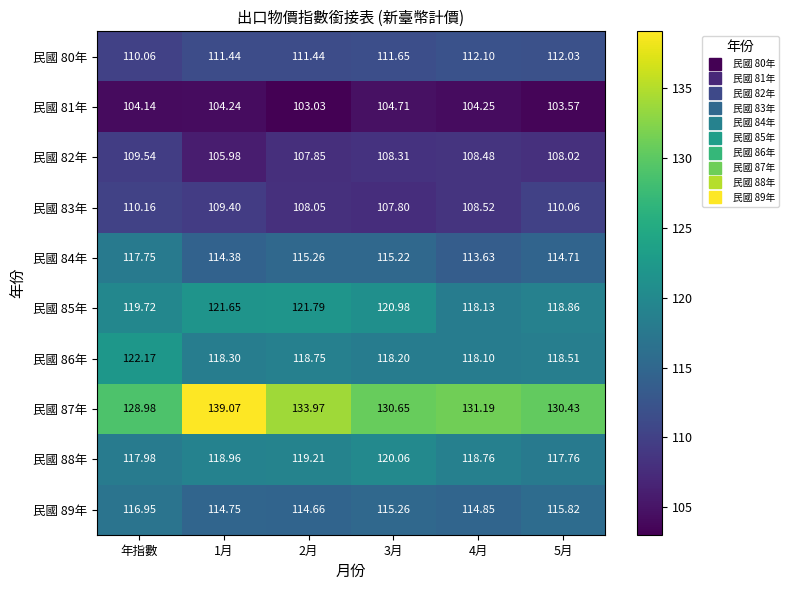

Where does the 民國 81年 series first go above 104?

年指數